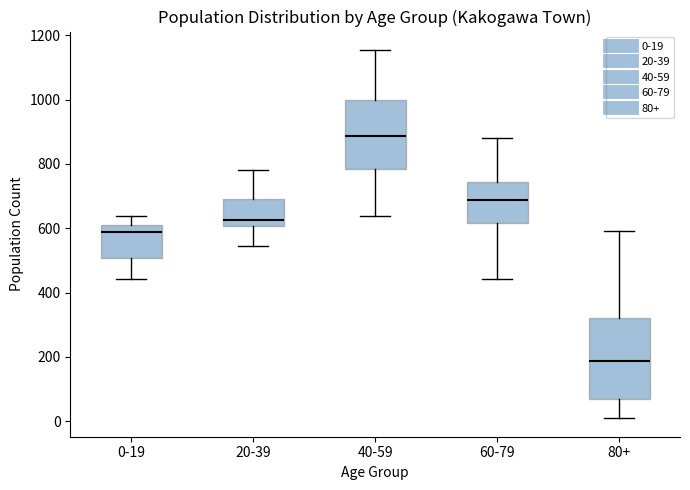

Which box has the highest median line?

40-59